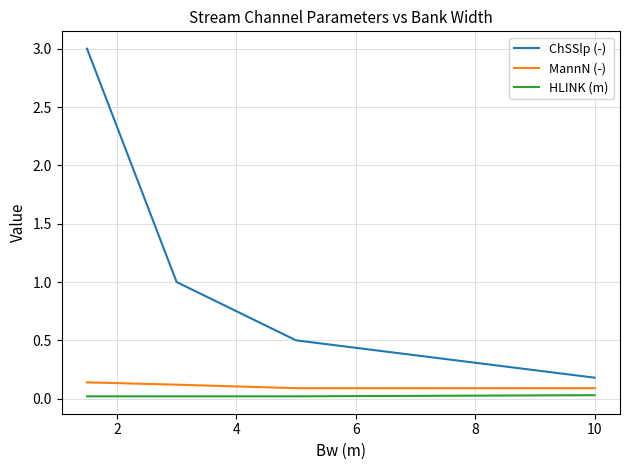

What is the difference between the second highest and second lowest values in the ChSSlp (-) series?

0.5